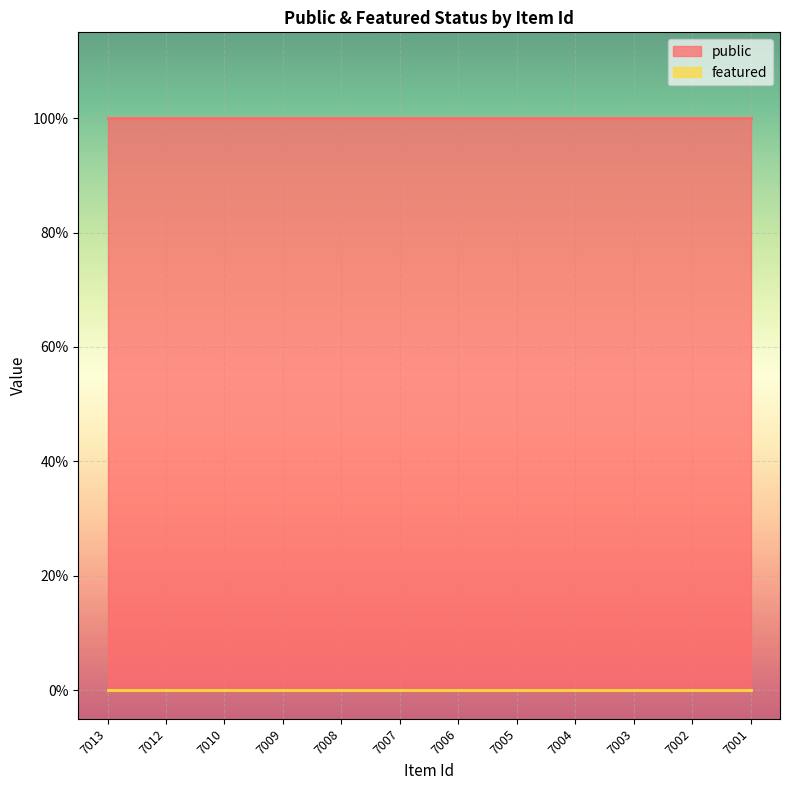

True or false: featured and public intersect in this chart.

False